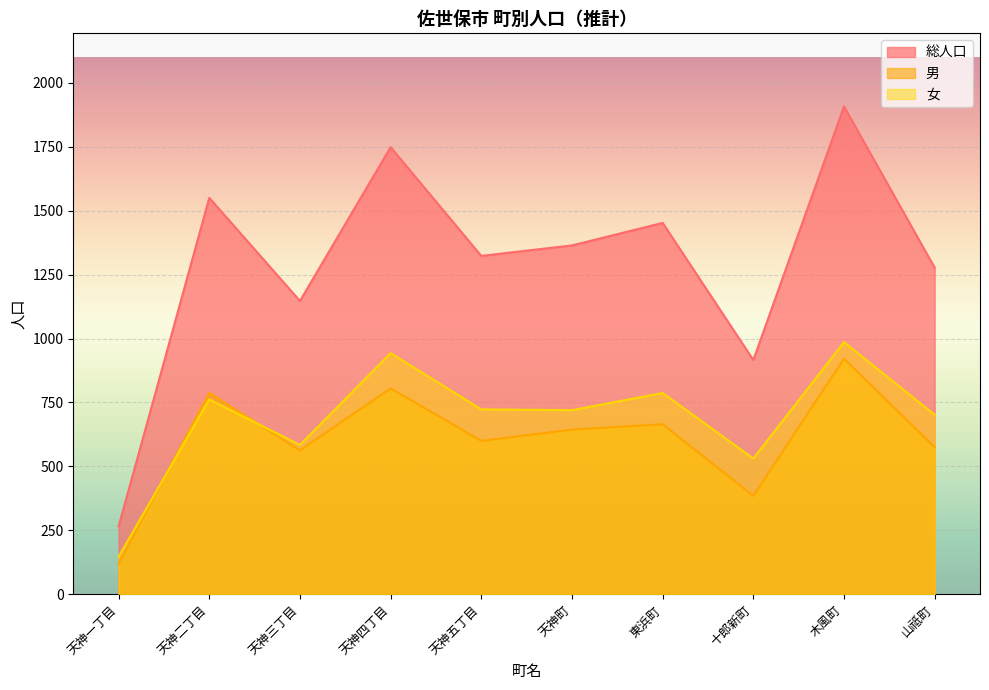

Rank the series at 天神三丁目 from highest to lowest value.

総人口, 女, 男